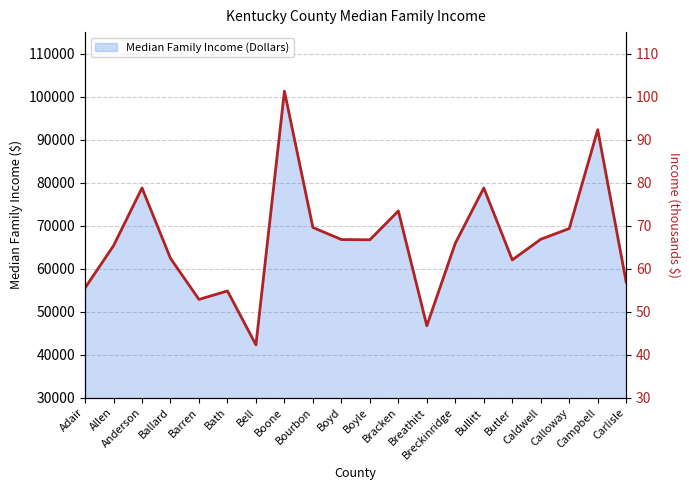

Reading left to right, what are all the values shown in this chart?

Adair=55533	Allen=65347	Anderson=78773	Ballard=62401	Barren=52857	Bath=54819	Bell=42288	Boone=101271	Bourbon=69583	Boyd=66778	Boyle=66714	Bracken=73415	Breathitt=46733	Breckinridge=65917	Bullitt=78763	Butler=62040	Caldwell=66833	Calloway=69335	Campbell=92310	Carlisle=56875